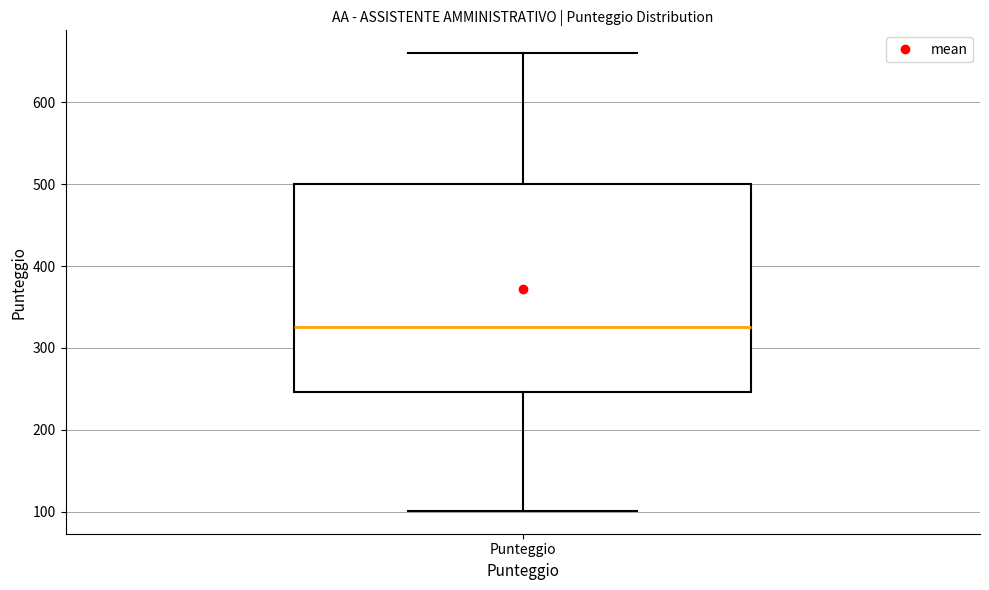

Transcribe this box plot: give where the median line is, the range the box spans, and where the two whiskers end, as read against the y-axis. The values are not printed on the chart, so give them approximately, as read against the axis.

median 330, box 250 to 500, whiskers 100 to 660